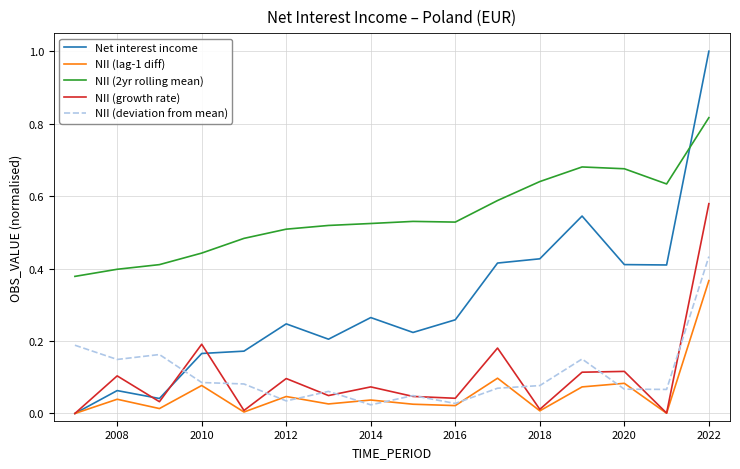

List the series in order of their peak value, highest first.

Net interest income, NII (2yr rolling mean), NII (growth rate), NII (deviation from mean), NII (lag-1 diff)